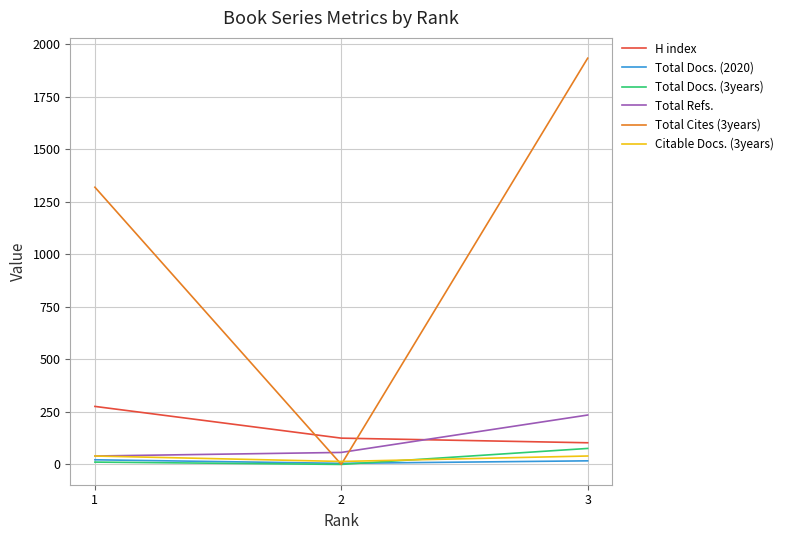

Count the H index values in the range 103 to 276.

3